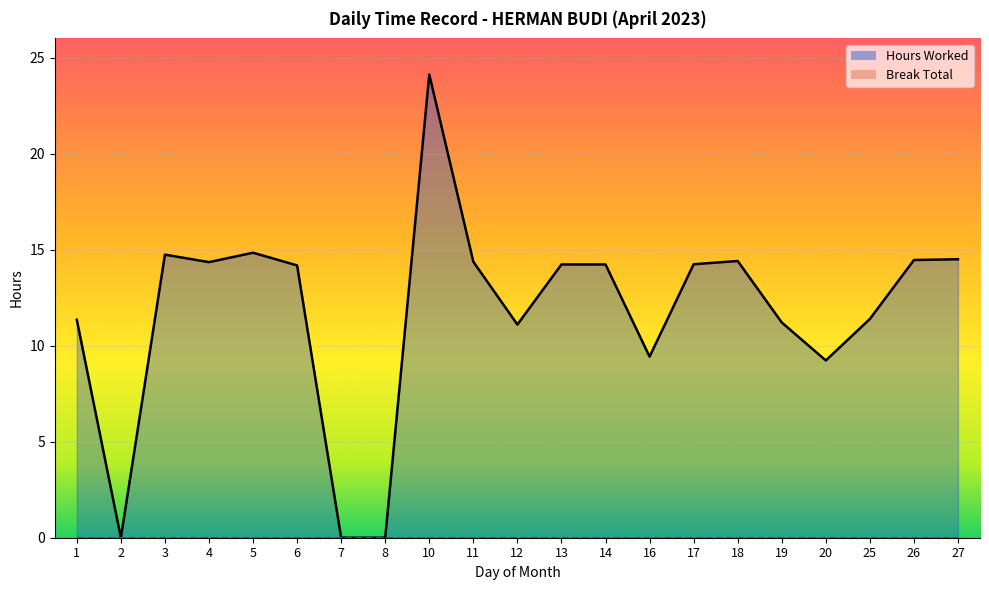

Rank the categories by value from lowest to highest.

2, 7, 8, 20, 16, 12, 19, 1, 25, 6, 13, 14, 17, 4, 11, 18, 26, 27, 3, 5, 10